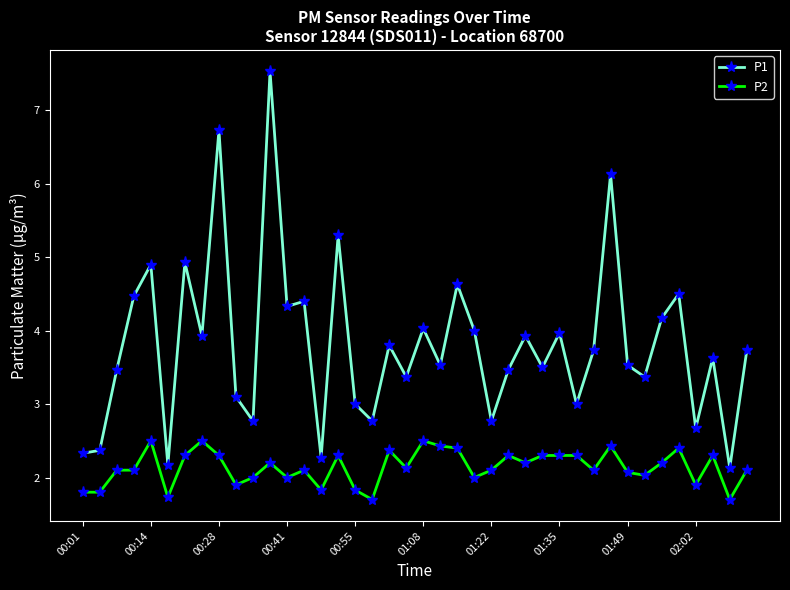

True or false: P2 has more than 2 interior local peaks.

True